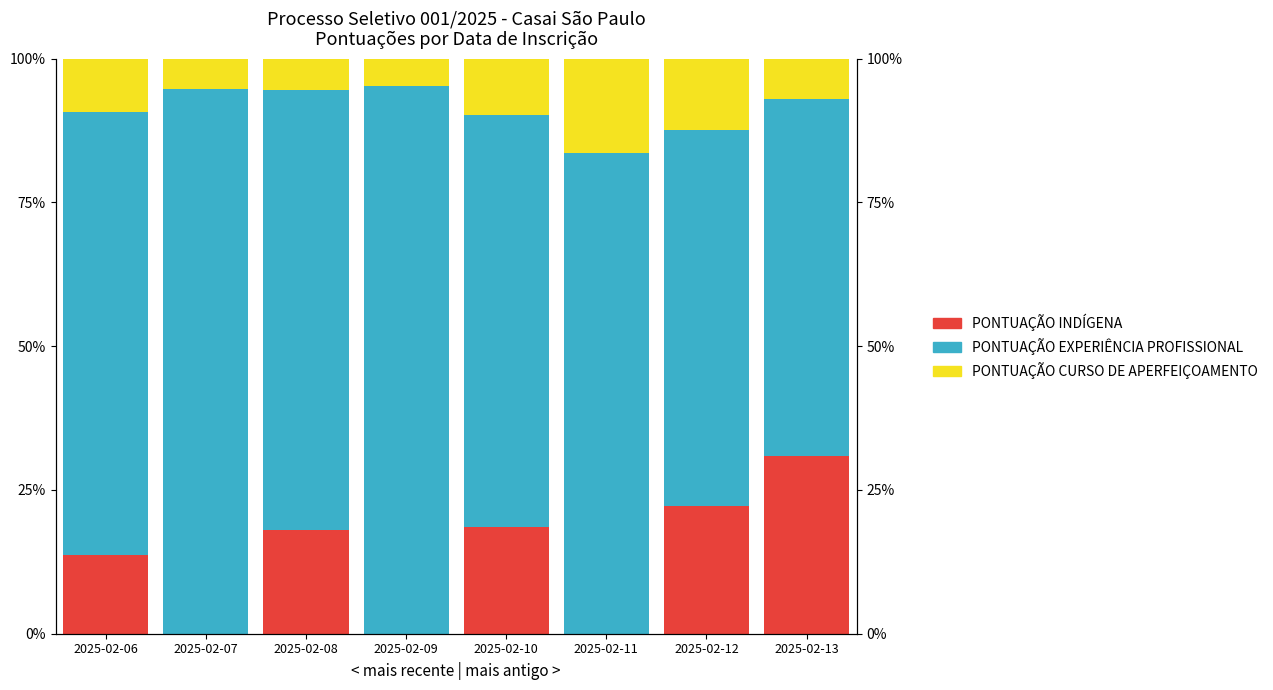

What is the difference between the maximum and second lowest values in the PONTUAÇÃO EXPERIÊNCIA PROFISSIONAL series?

30.0